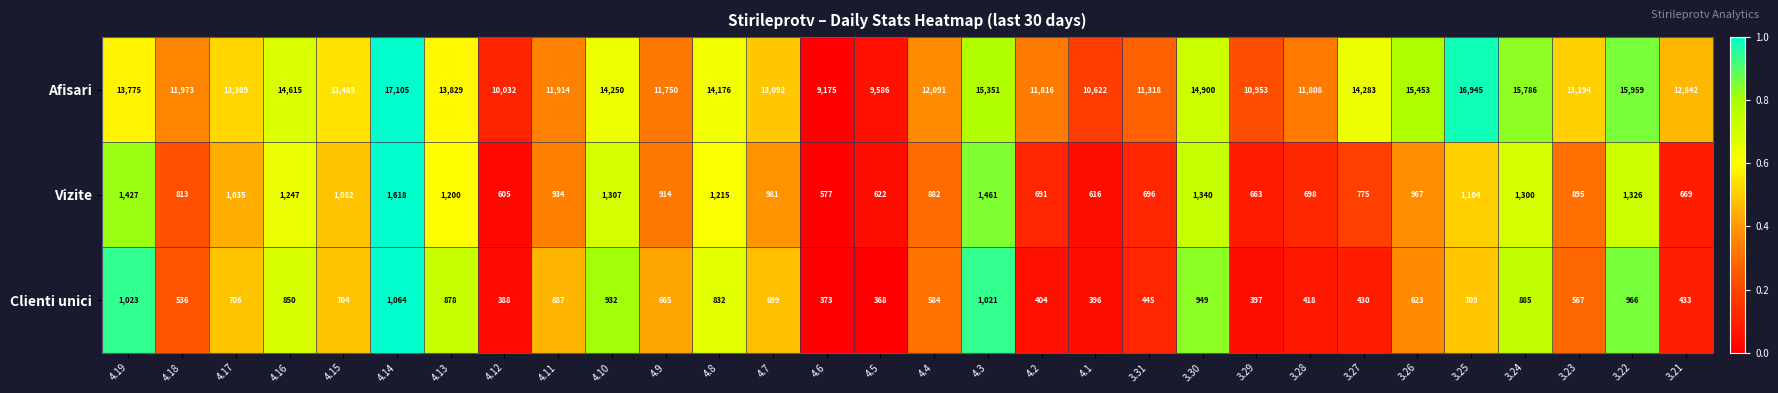

Where does the Afisari series first go above 13309?

4.19